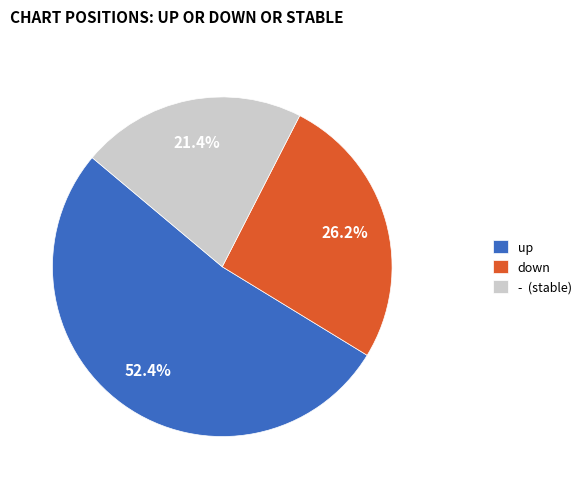

Does any single category account for the majority?

Yes